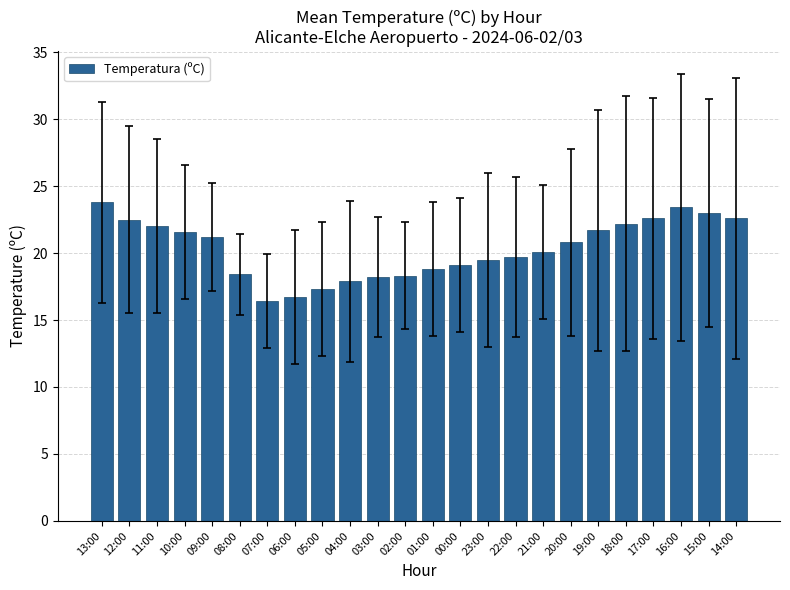

How many distinct data groups are displayed?

1